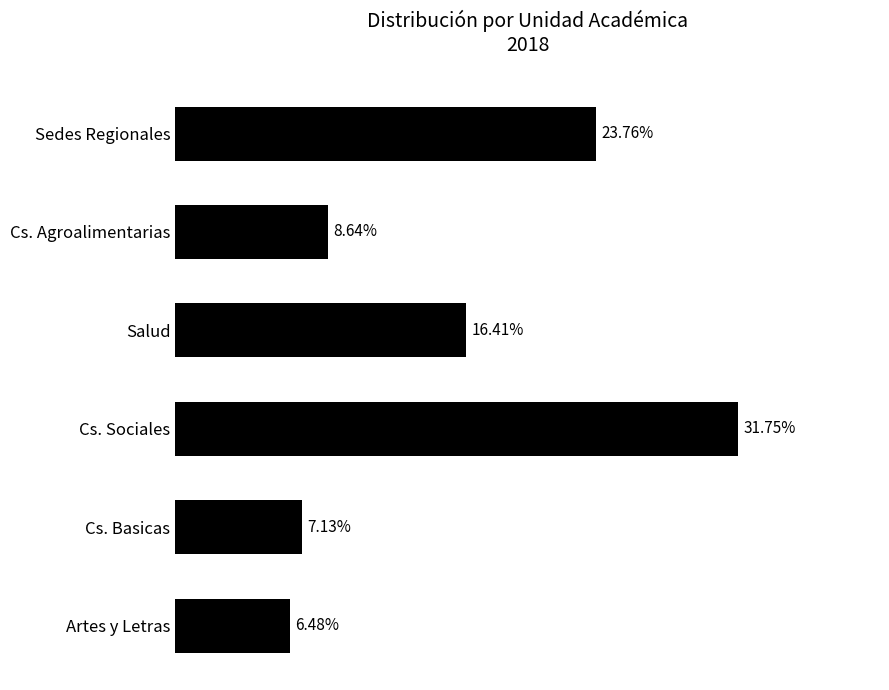

At which category does the chart reach its minimum across all series?

Artes y Letras